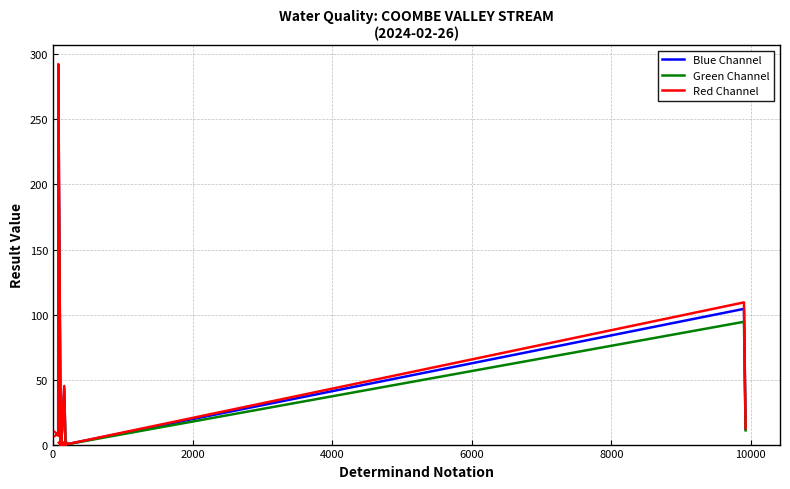

The Blue Channel series shows 4.9 at 10000. True or false?

False